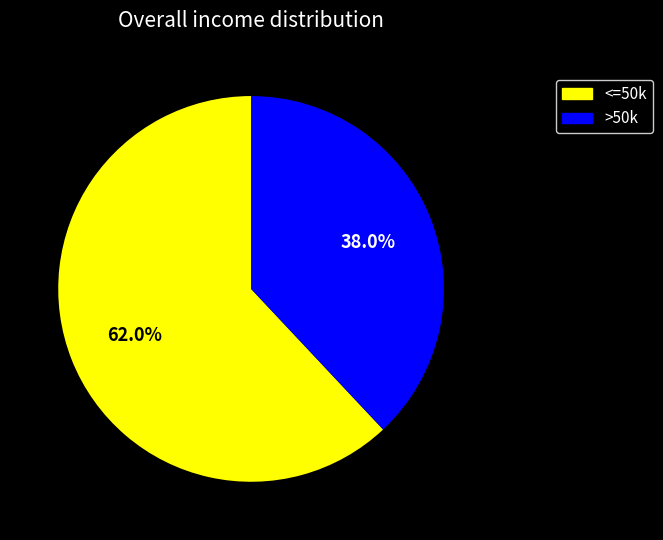

What is the smallest slice in the pie chart?

>50k